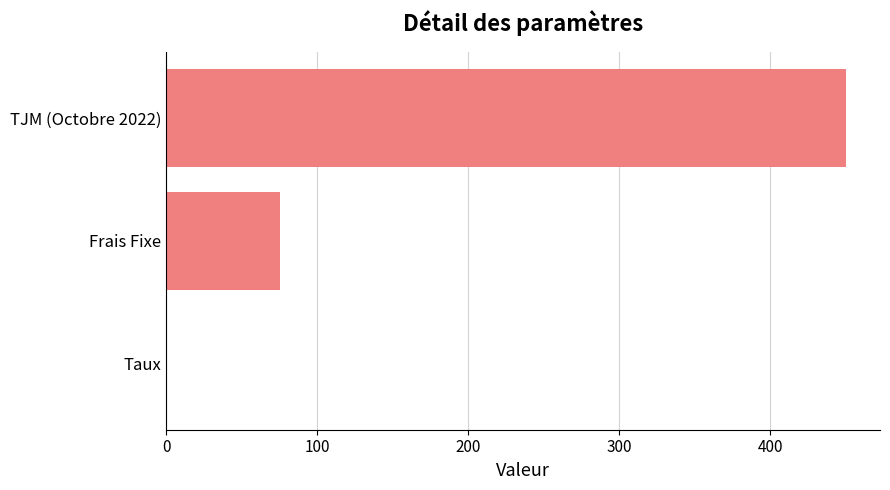

Does the chart contain stacked bars?

No